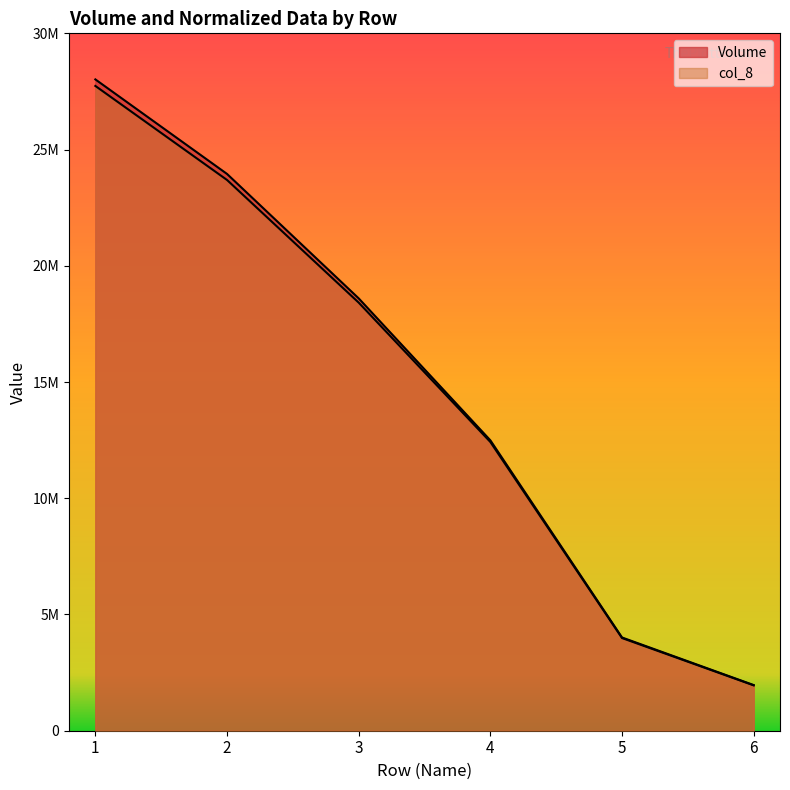

What is the value of the col_8 point at the 5th from the left?

3986895